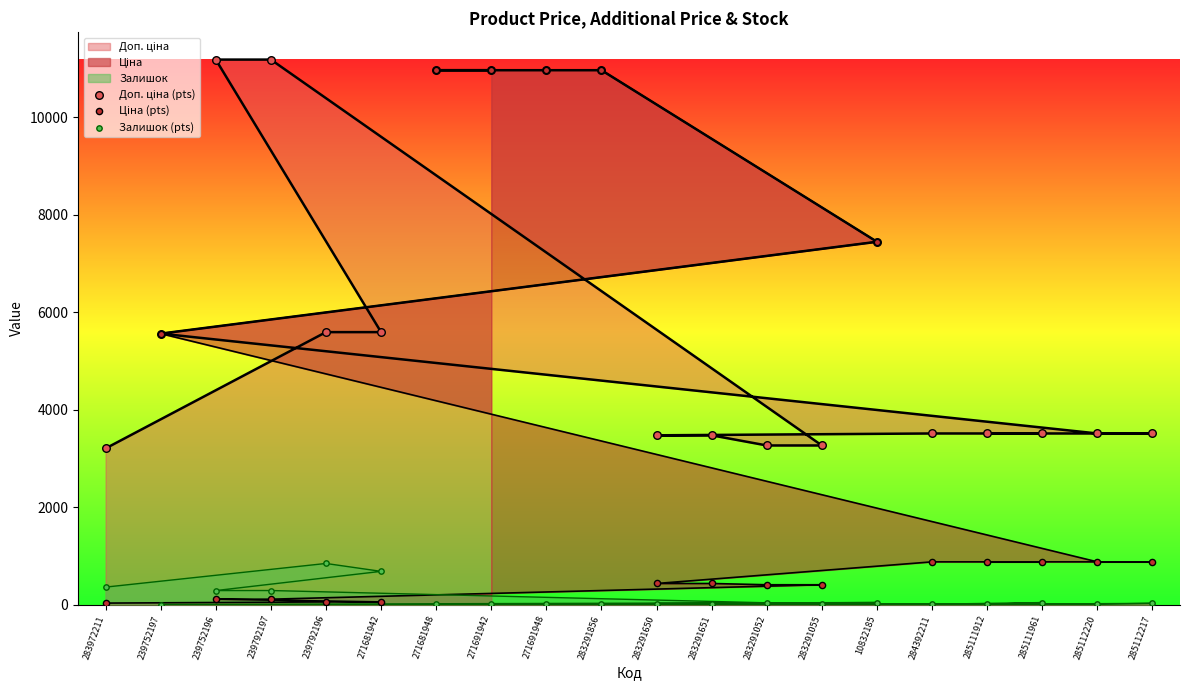

At how many categories does at least one series exceed 7817?

6